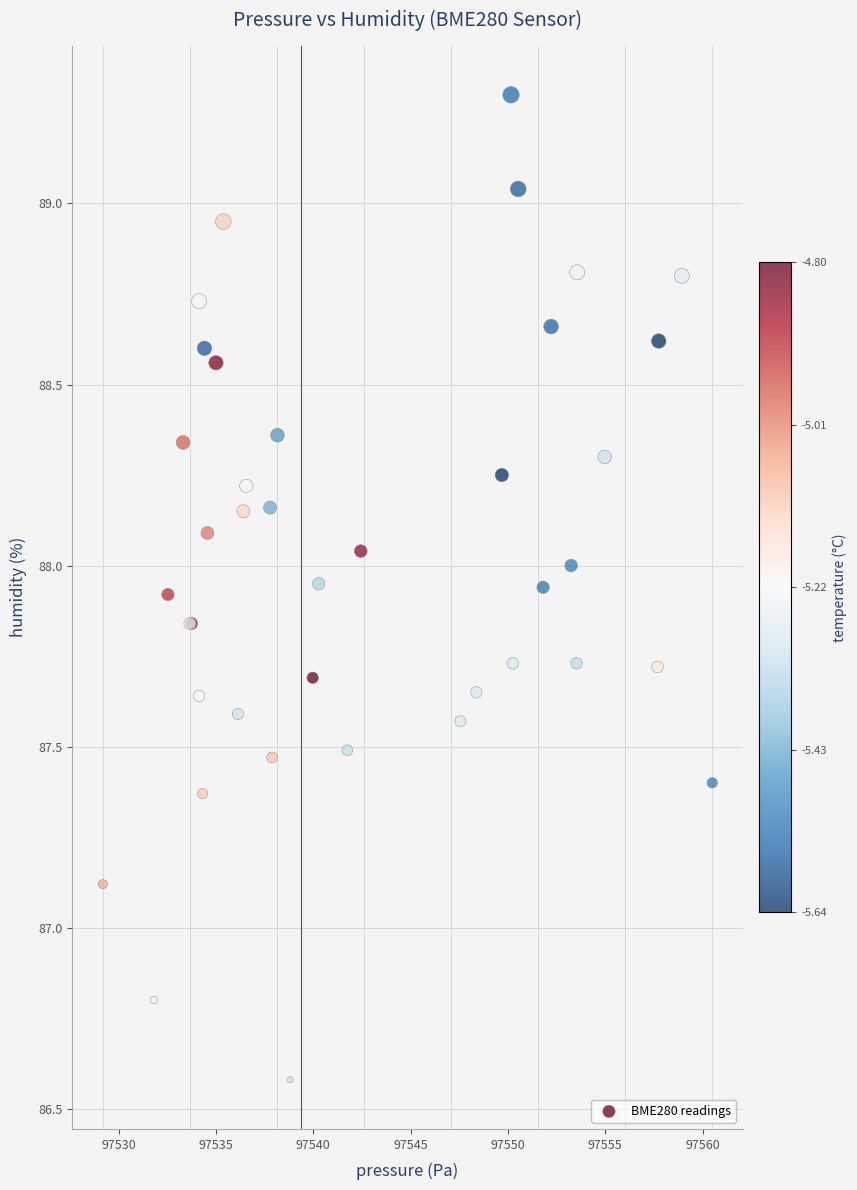

What Y value in the scatter plot is closest to 87?

87.1